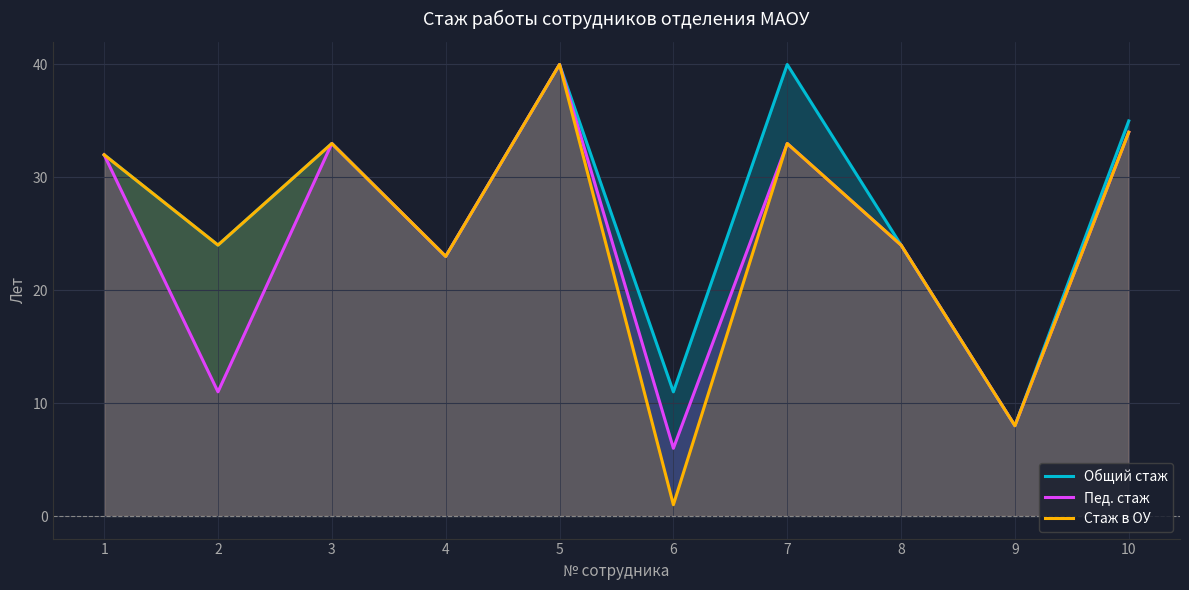

Which category has the highest value across all series?

5